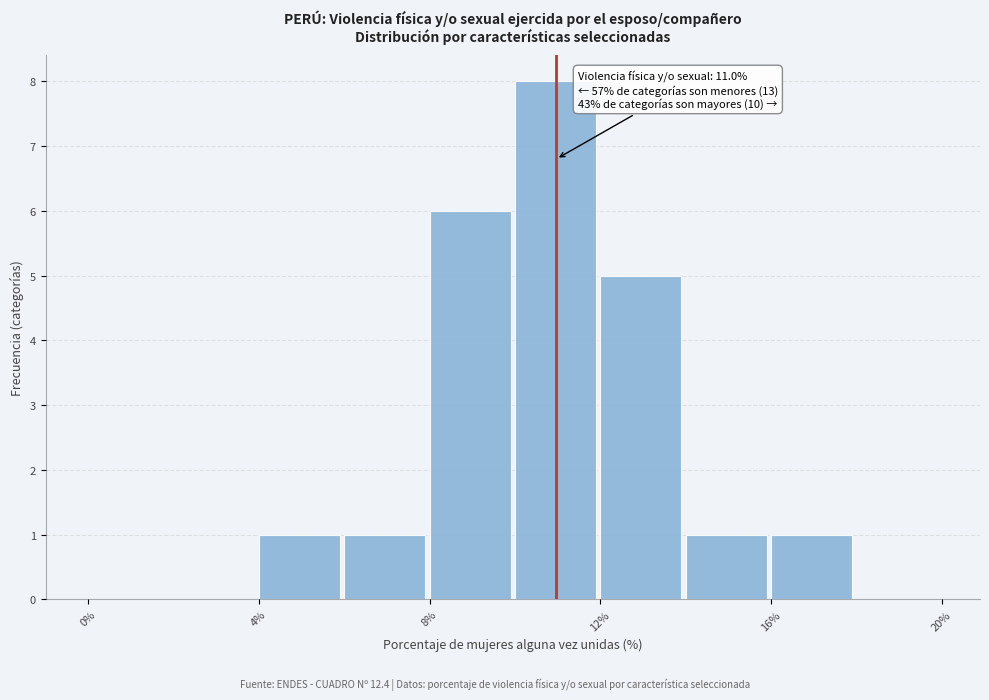

Which range on the x-axis has the tallest bar?

10 to 12